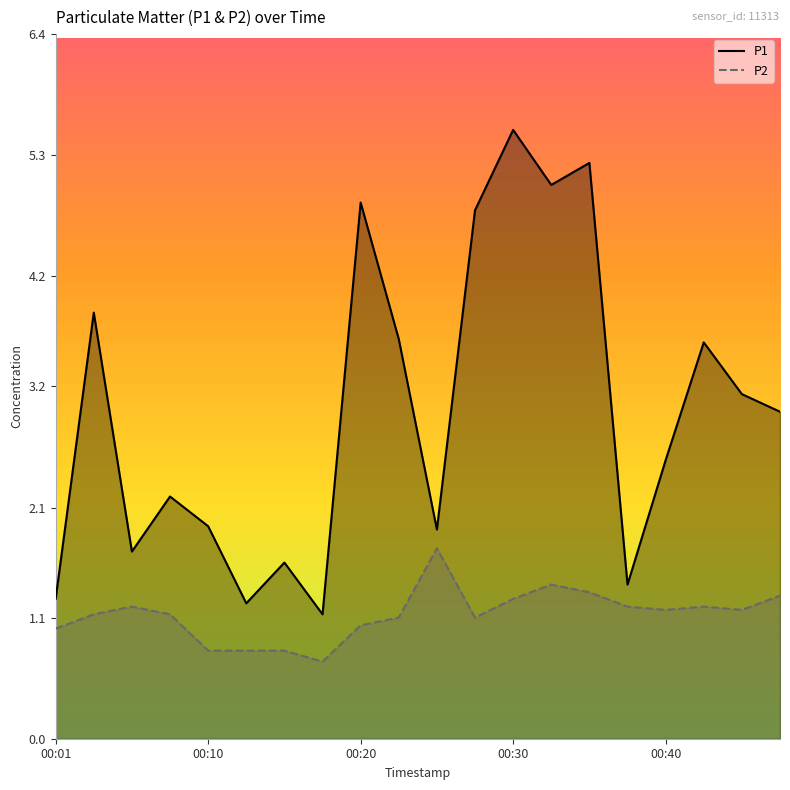

What is the value of the P1 point at the 14th from the left?

5.0